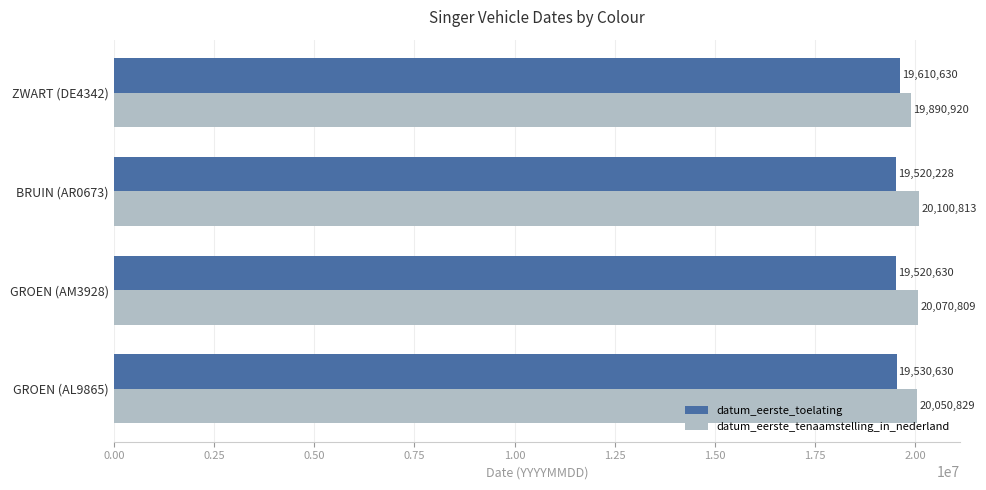

How many series are shown in this chart?

2